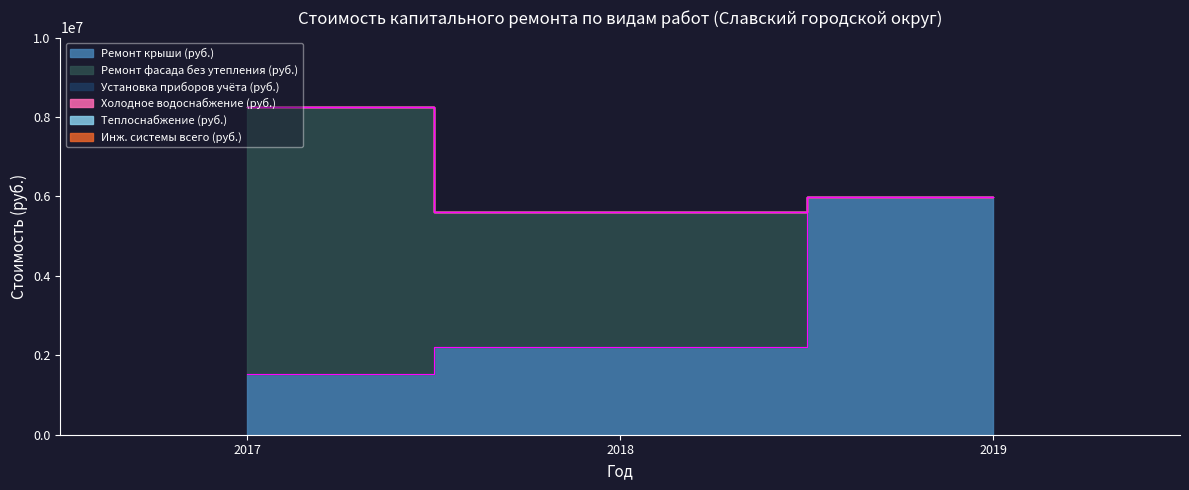

Rank the categories by Установка приборов учёта (руб.) value from lowest to highest.

2017, 2018, 2019